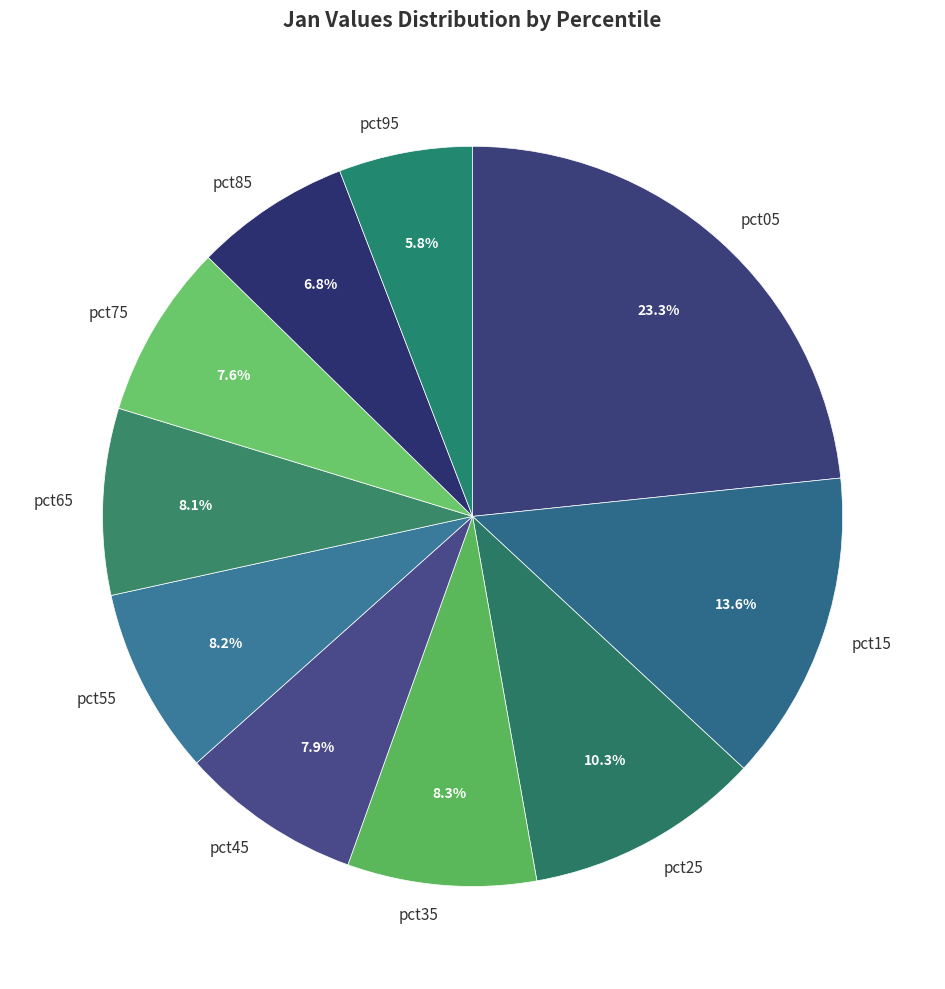

True or false: pct95 accounts for 12% of the total.

False